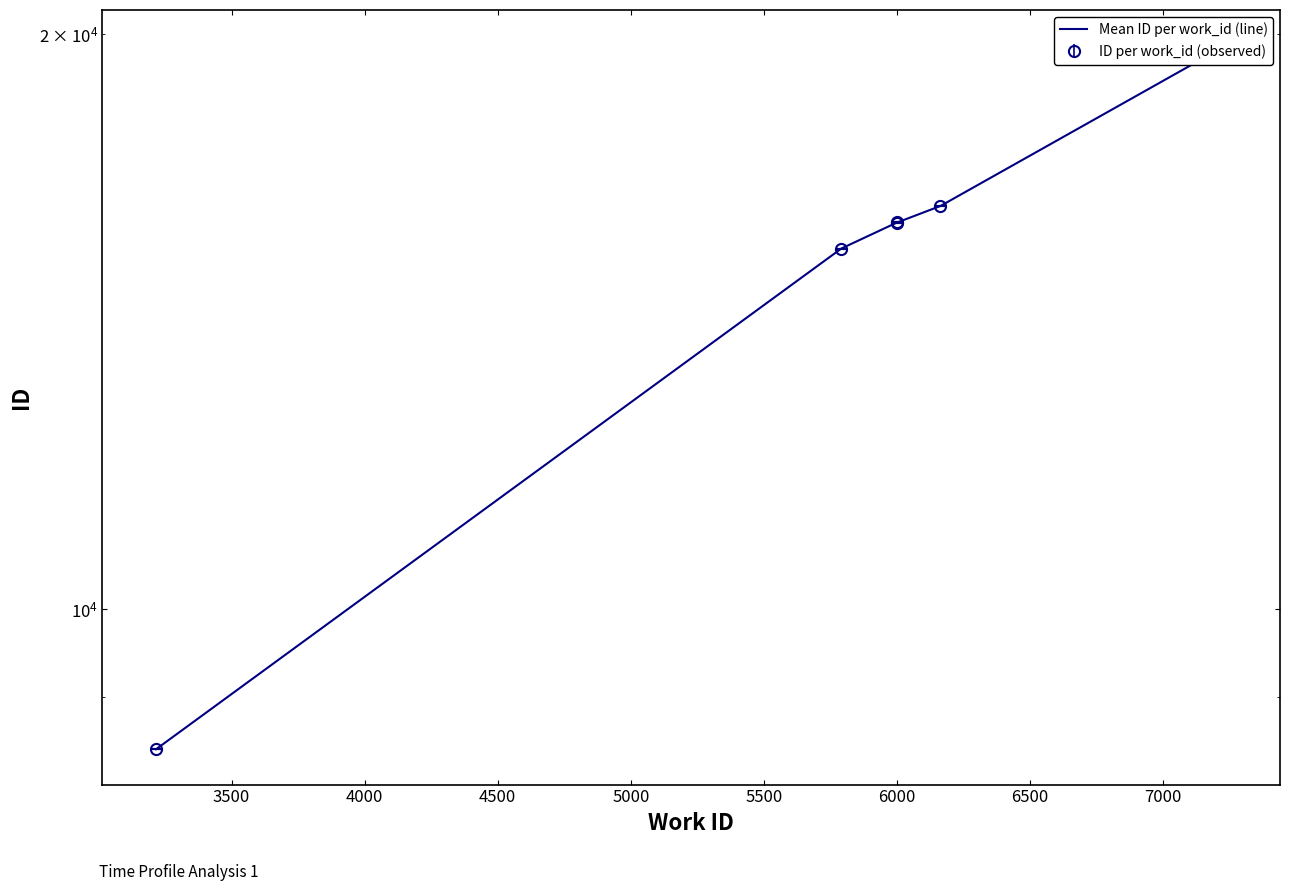

How many series are shown in this chart?

1